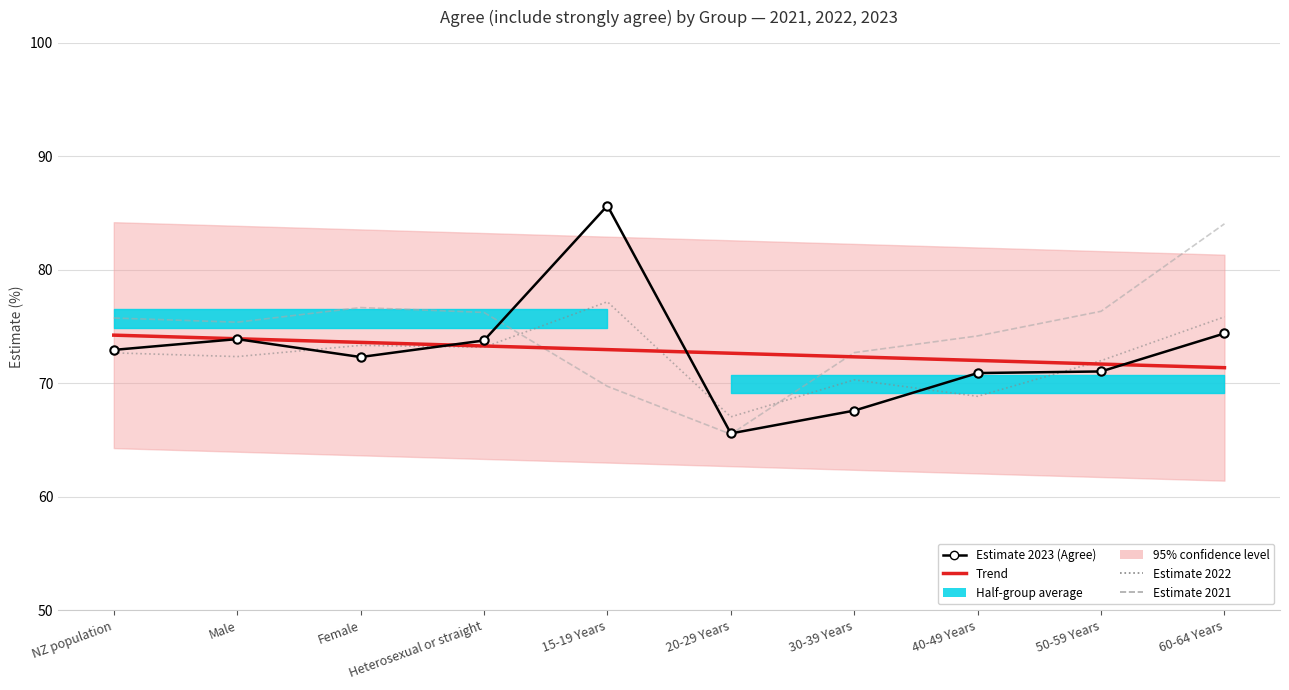

How many data points in Estimate 2021 are less than 75?

4